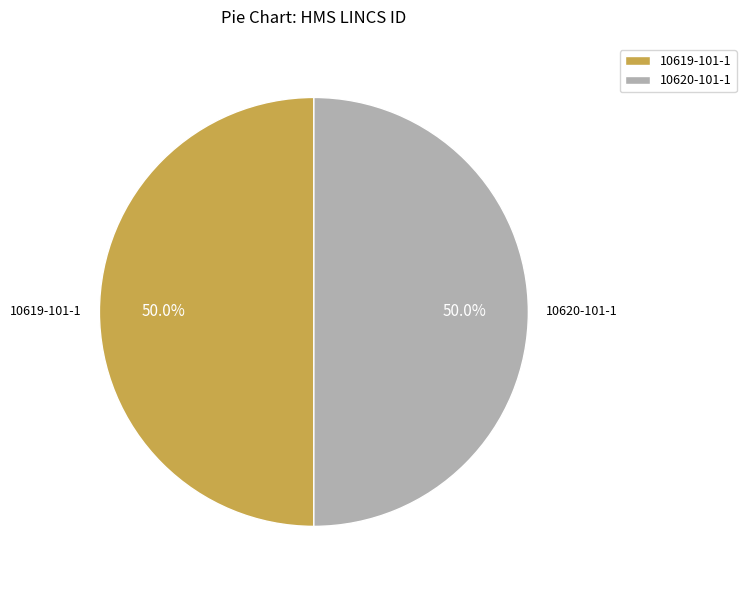

To the nearest percent, what percentage of the pie is 10620-101-1?

50%